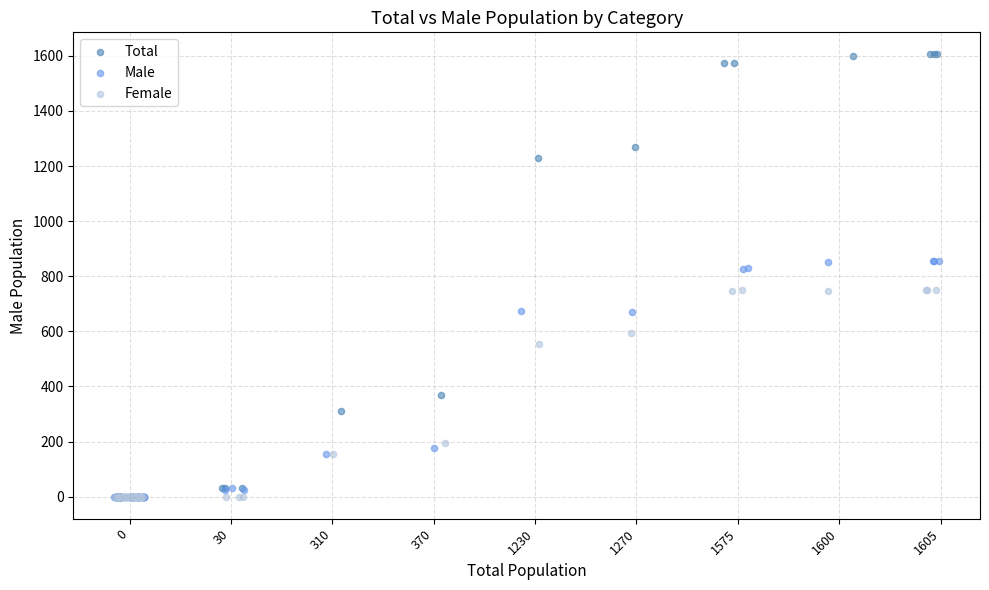

Which series contains the highest Y value?

Total